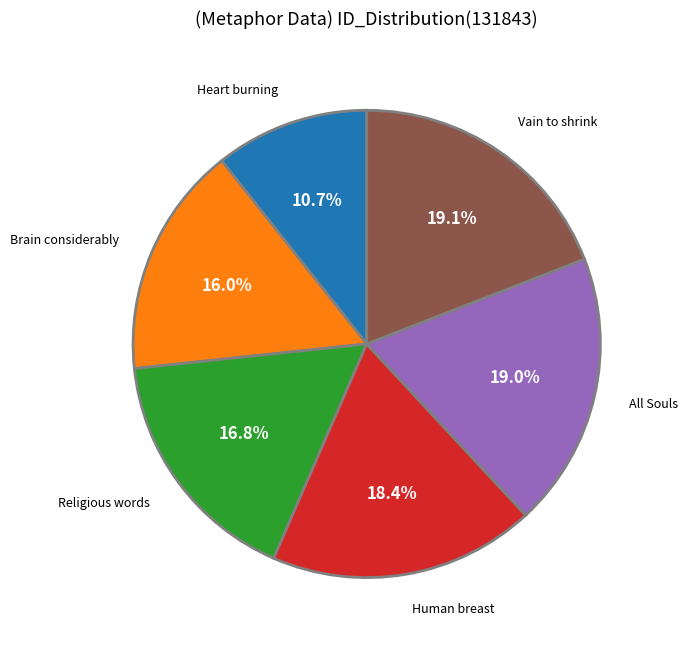

Is there any slice that represents more than half of the pie?

No